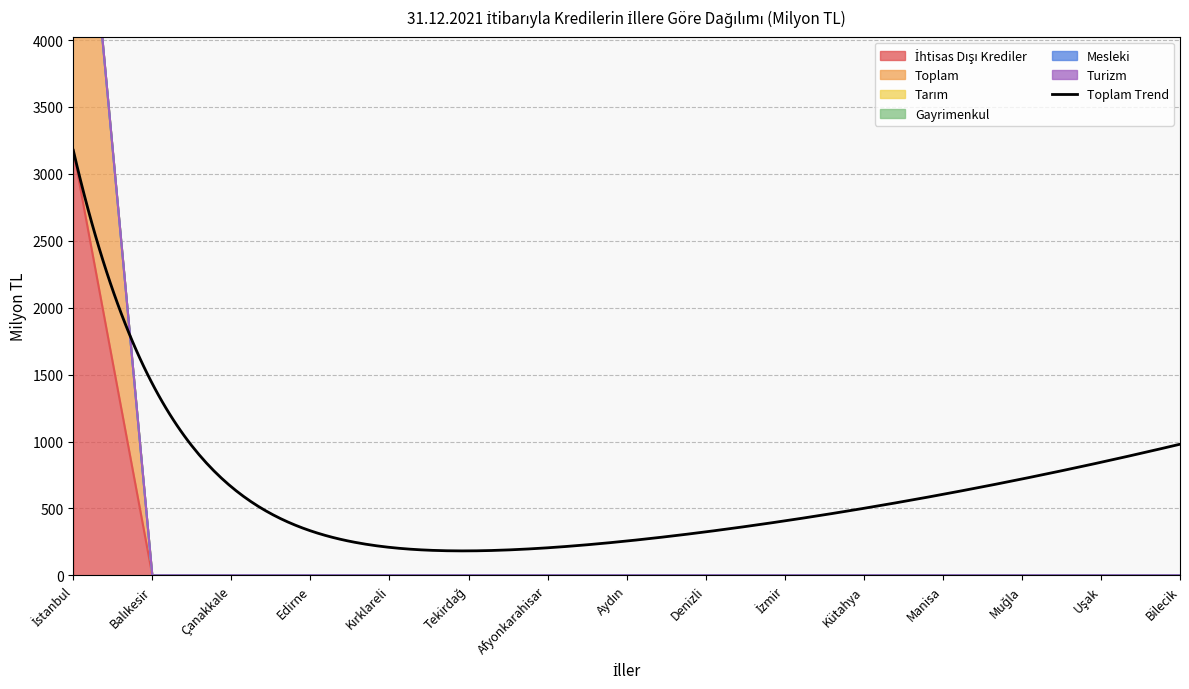

Is it true that İhtisas Dışı Krediler equals 0.0 at Manisa?

True